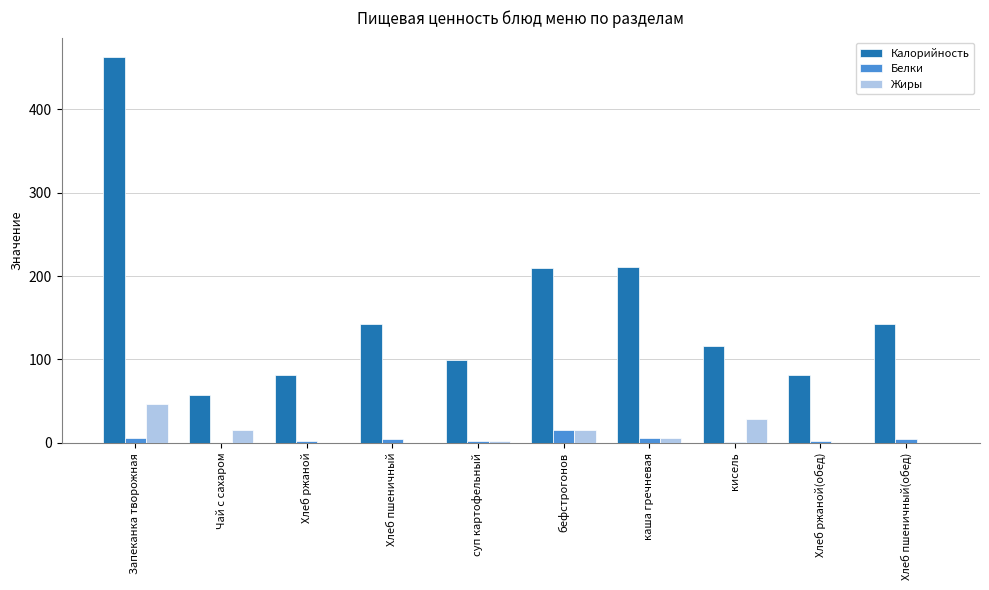

How many categories are shown in the chart?

10